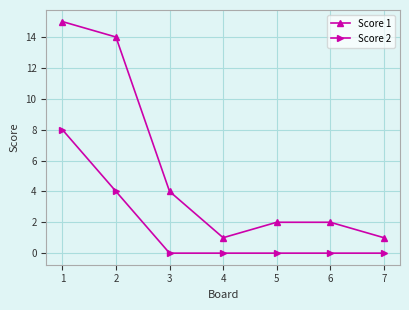

True or false: Score 2 and Score 1 cross at least once.

False